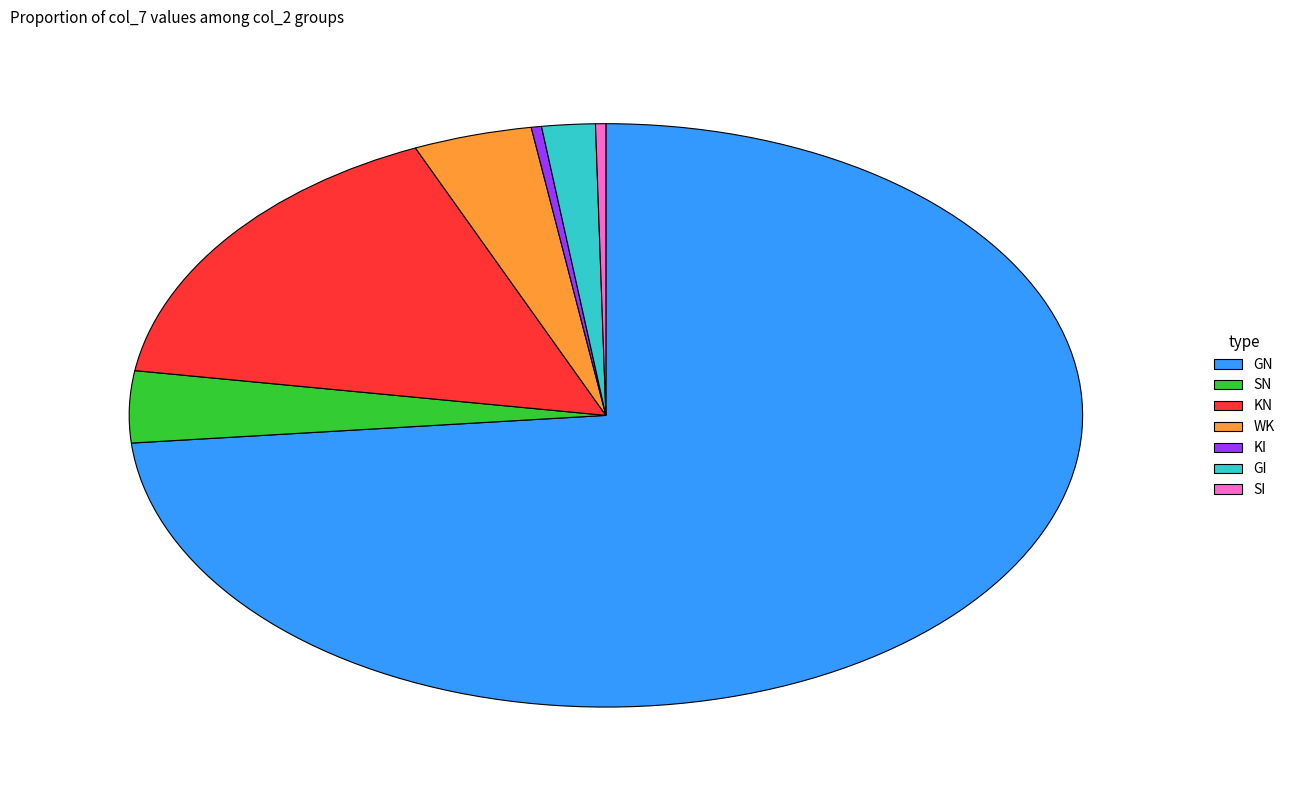

What is the majority slice?

GN